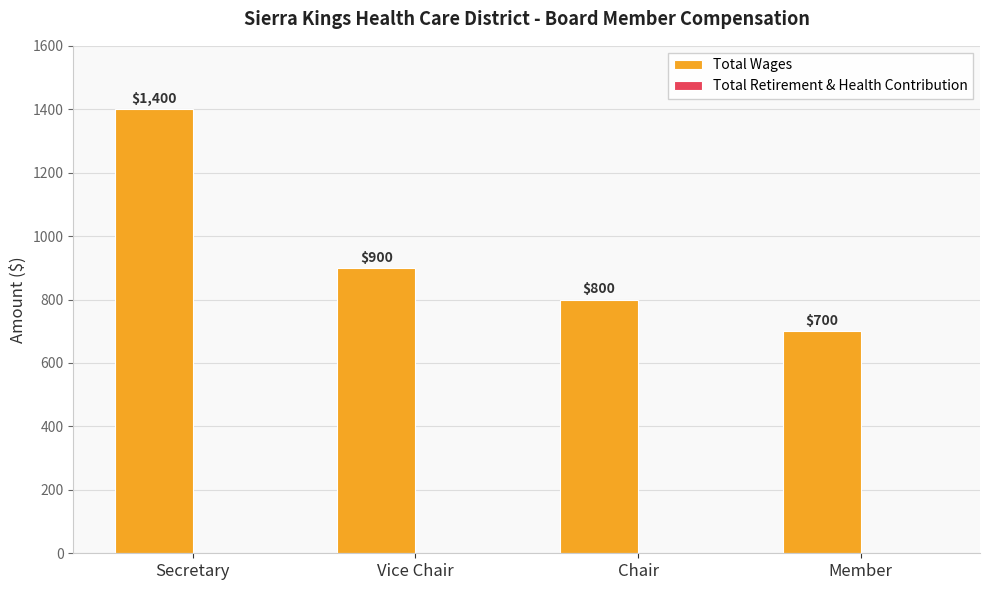

List the labels in order of value, smallest first.

Member, Chair, Vice Chair, Secretary